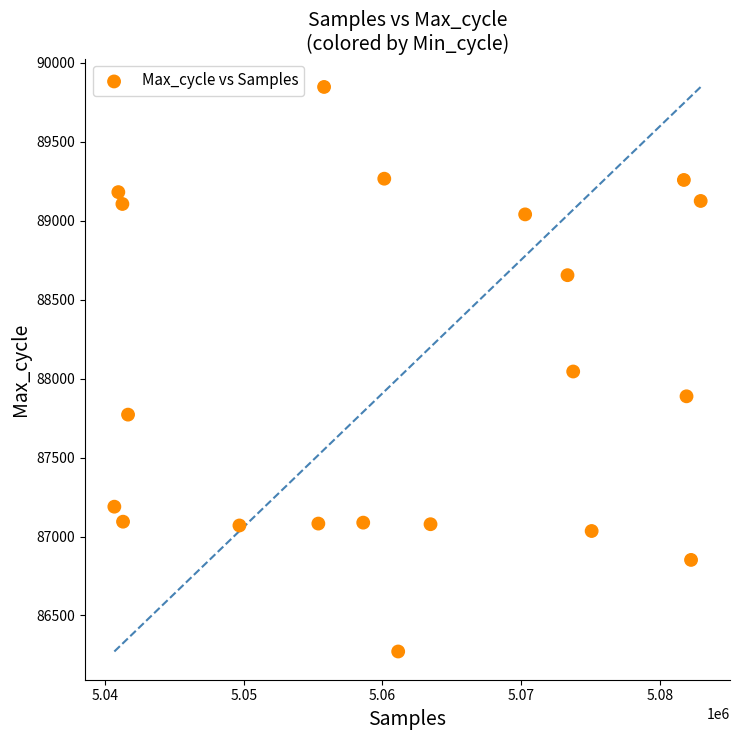

What is the range of X values (max minus min)?

42282